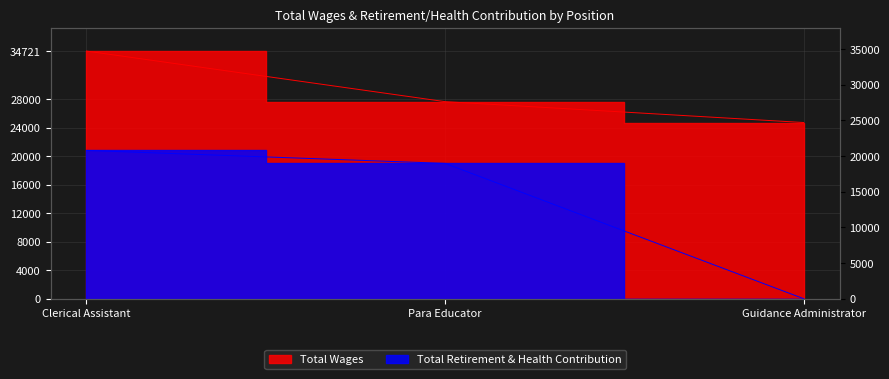

What is the difference between the maximum and minimum values in the Total Retirement & Health Contribution series?

20791